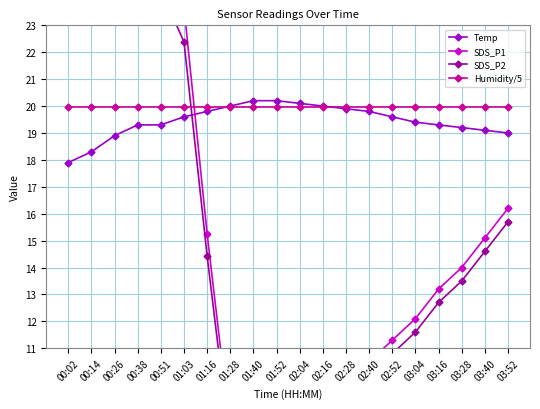

Between 00:51 and 02:40, which series saw the biggest shift?

SDS_P1